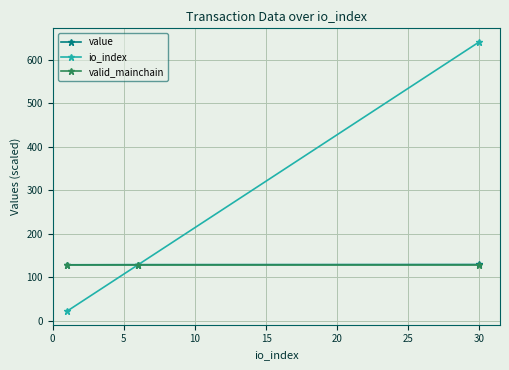

What is the value of the value point at the 1st from the left?

128.3